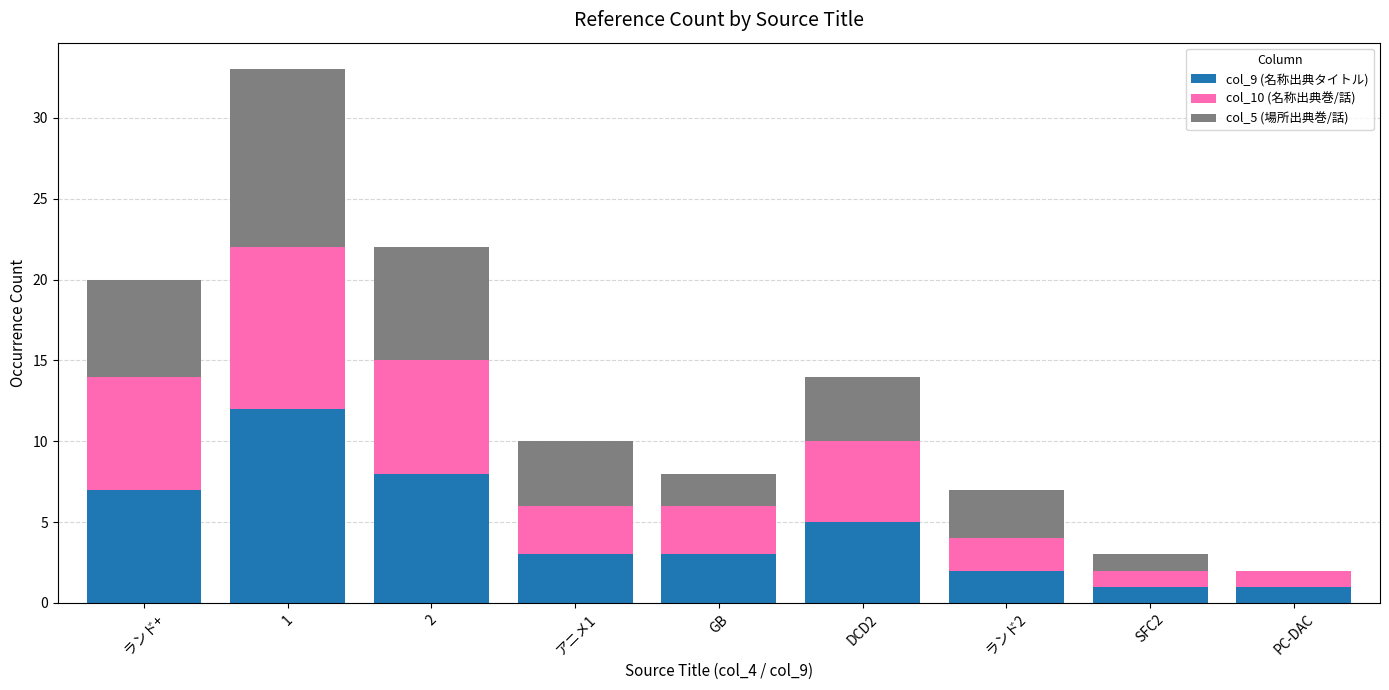

Are the bars grouped side by side (vs. stacked)?

No